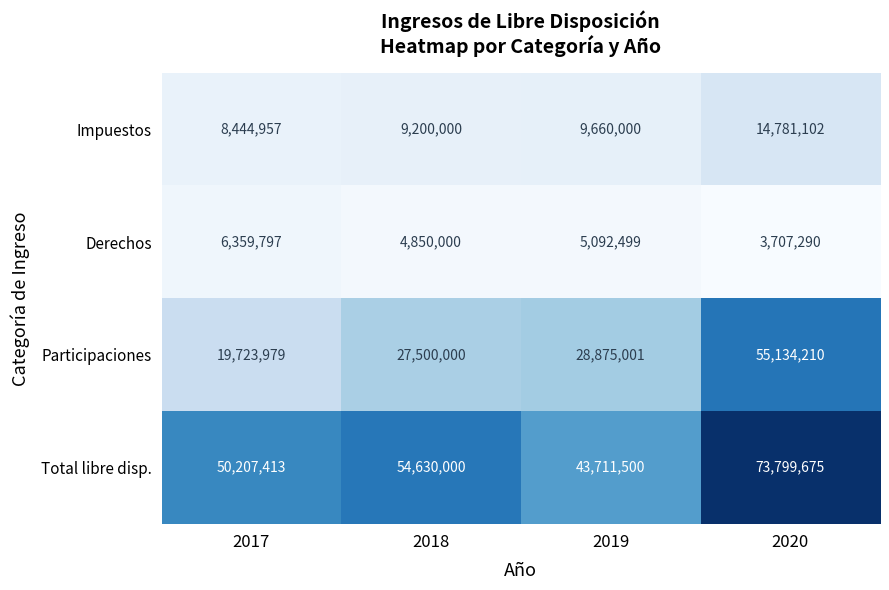

Which series has the largest range (max minus min)?

Participaciones